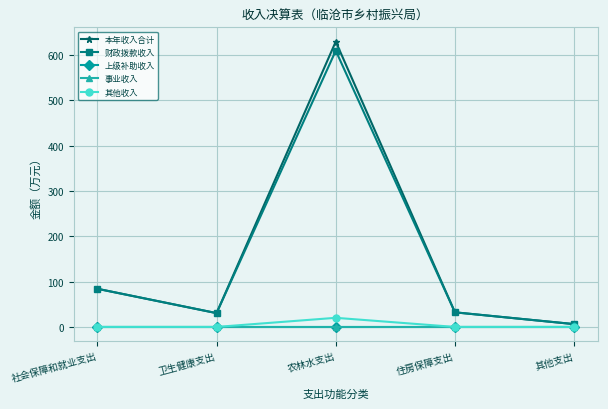

Rank the series by their maximum value, from highest to lowest.

本年收入合计, 财政拨款收入, 其他收入, 上级补助收入, 事业收入